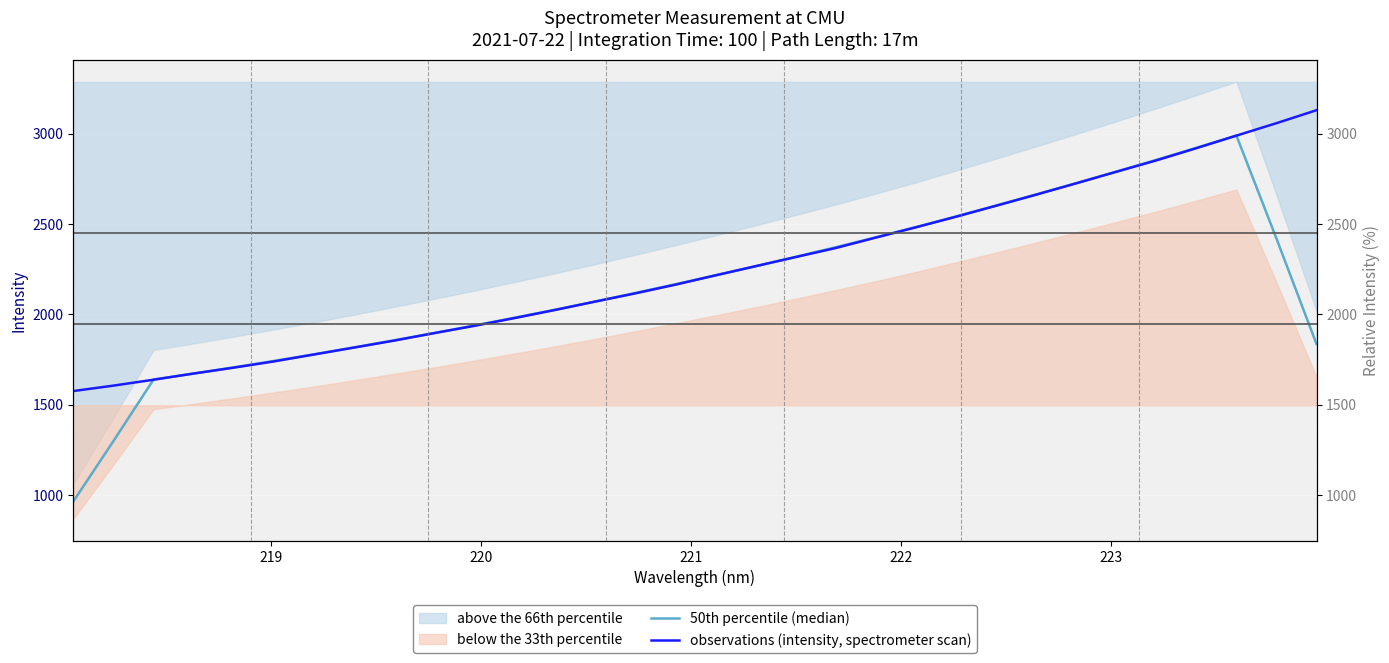

What is the difference between the maximum and minimum values in the 50th percentile (median) series?

2025.6